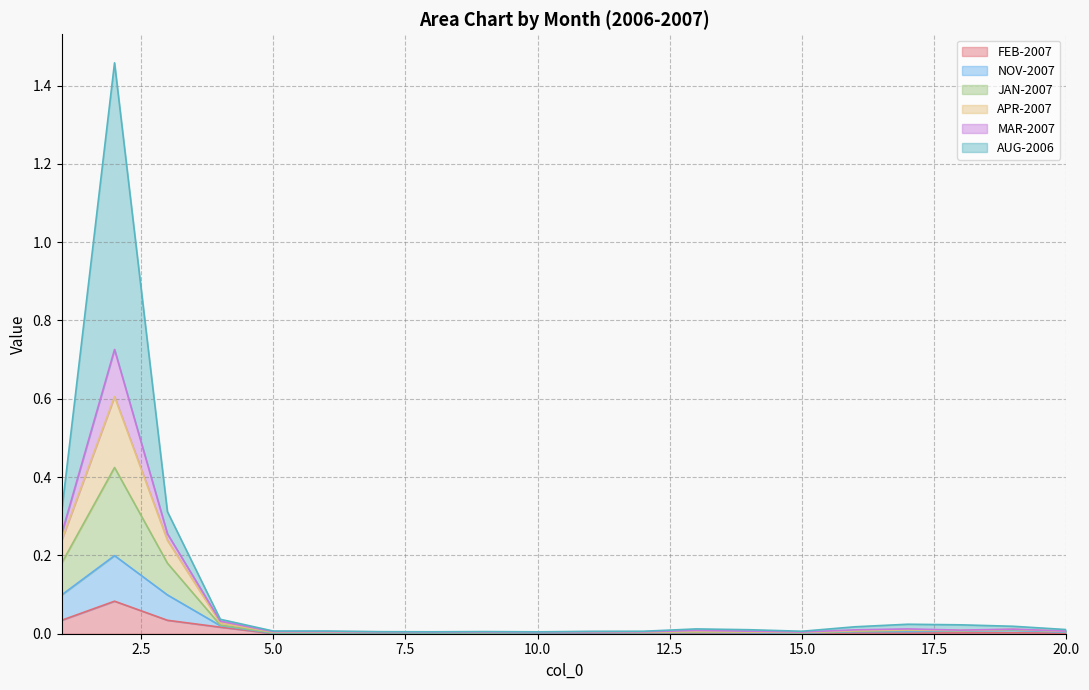

What is the spread (max minus min) of values at 3?

0.3